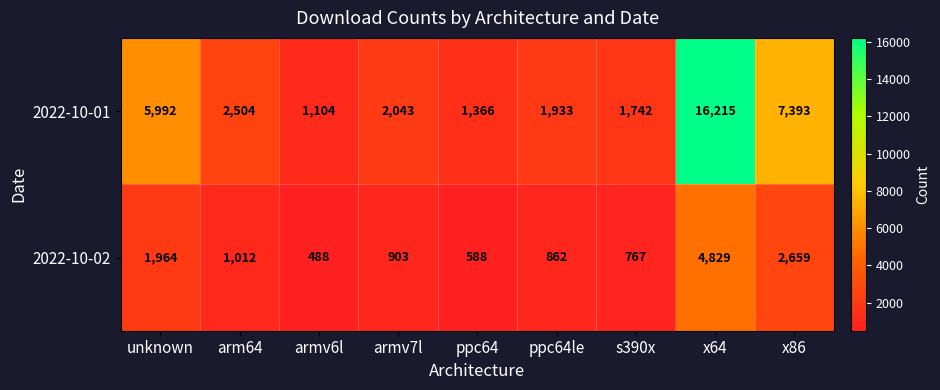

At which category does the chart reach its peak across all series?

x64